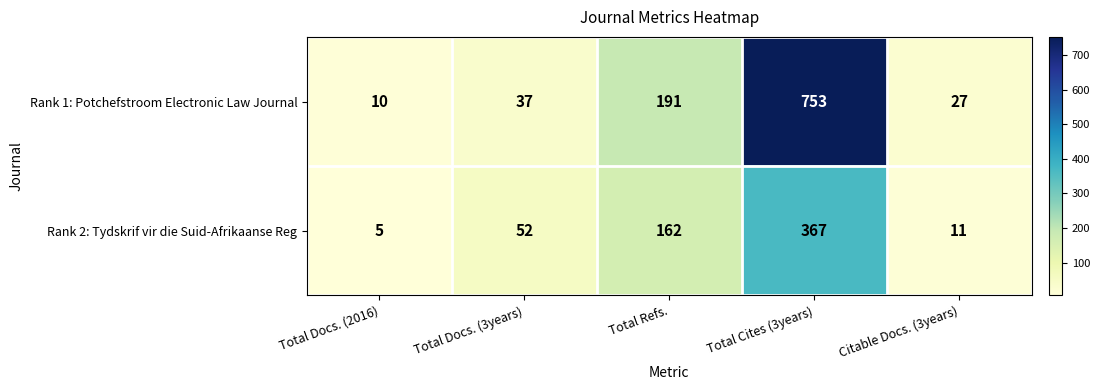

The Rank 2: Tydskrif vir die Suid-Afrikaanse Reg series shows 7 at Total Docs. (2016). True or false?

False